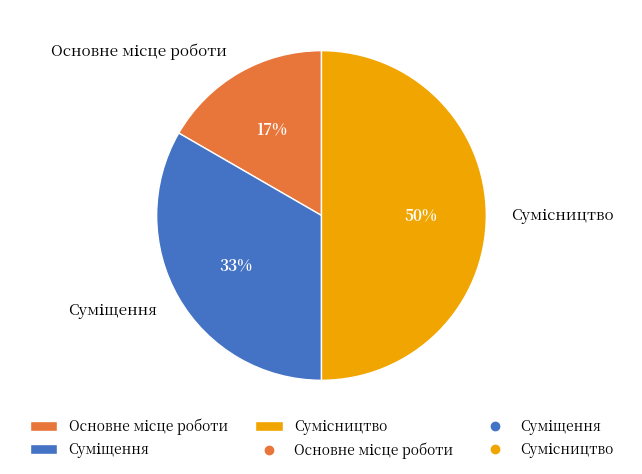

To the nearest percent, what is the average slice percentage?

33%